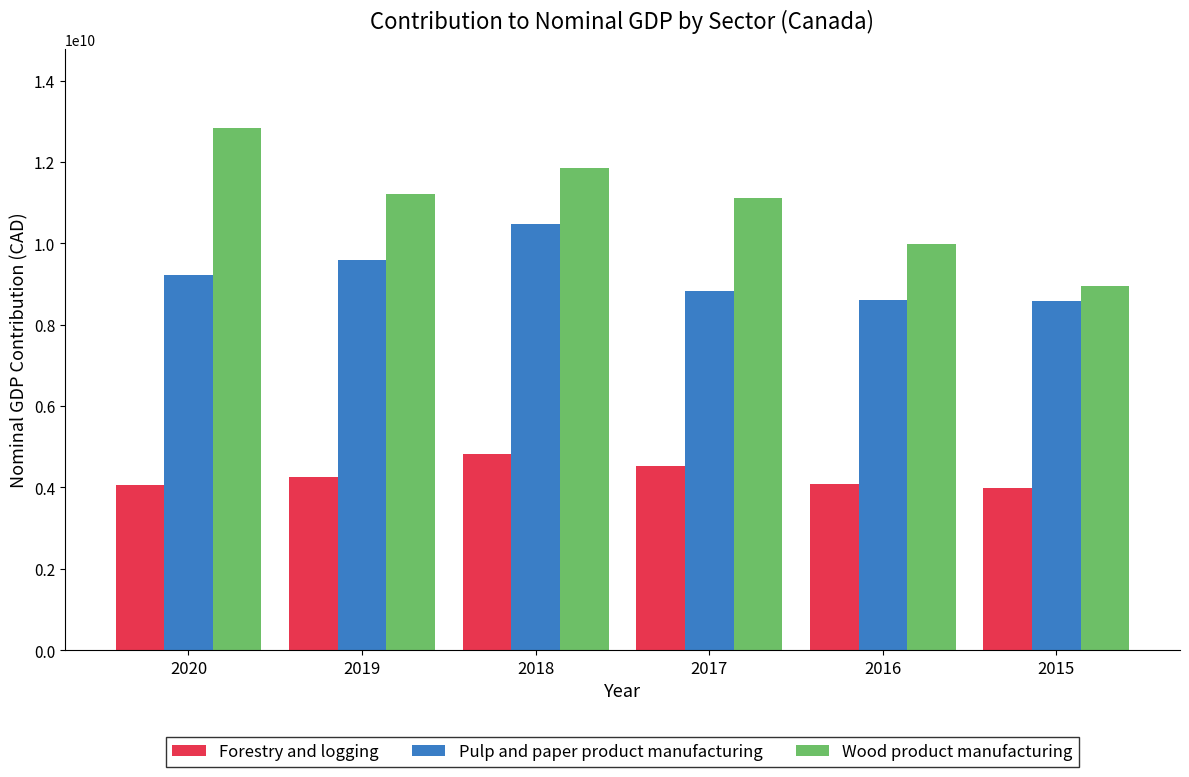

What is the smallest value displayed?

3985000000